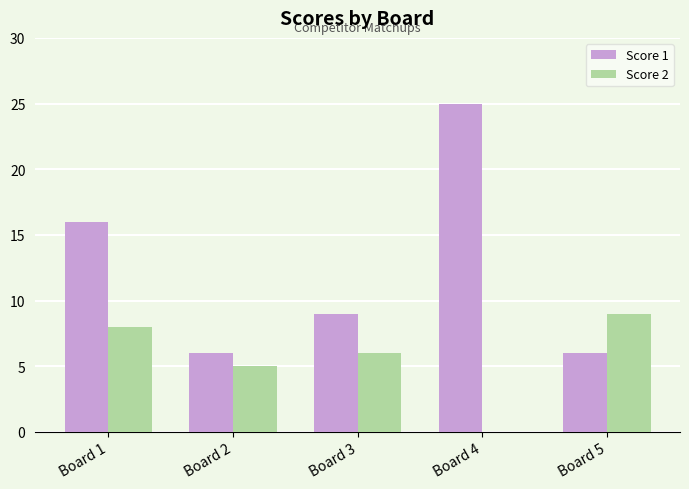

Read the Score 2 value at Board 2.

5